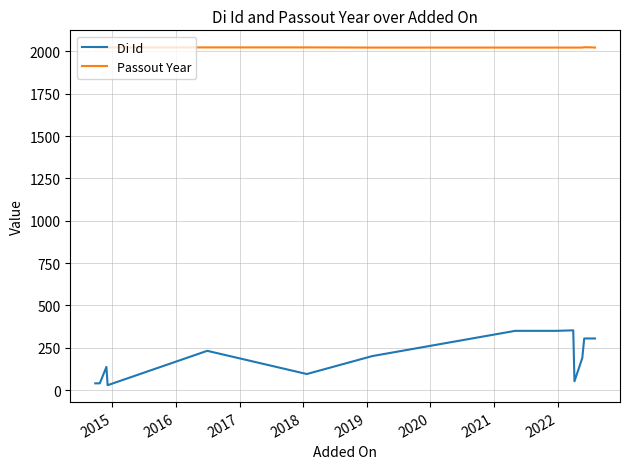

Which series has the widest spread of values?

Di Id